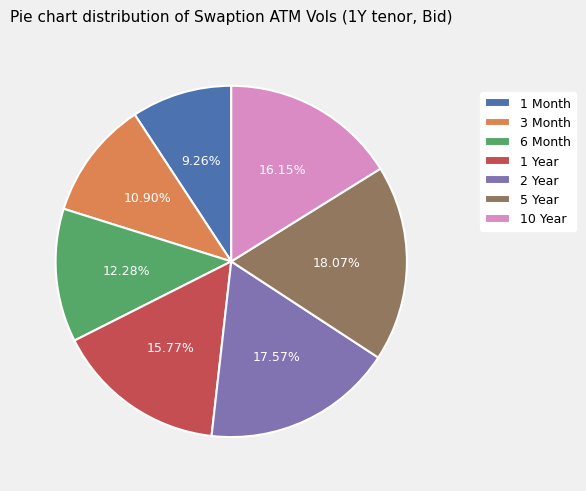

What is the ratio of the value at 10 Year to the value at 2 Year?

0.9